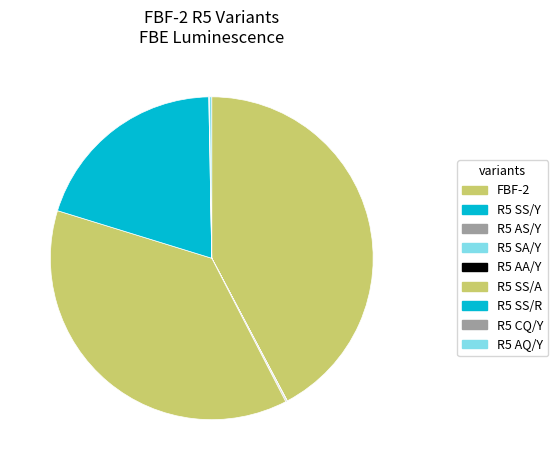

What is the largest slice in the pie chart?

FBF-2